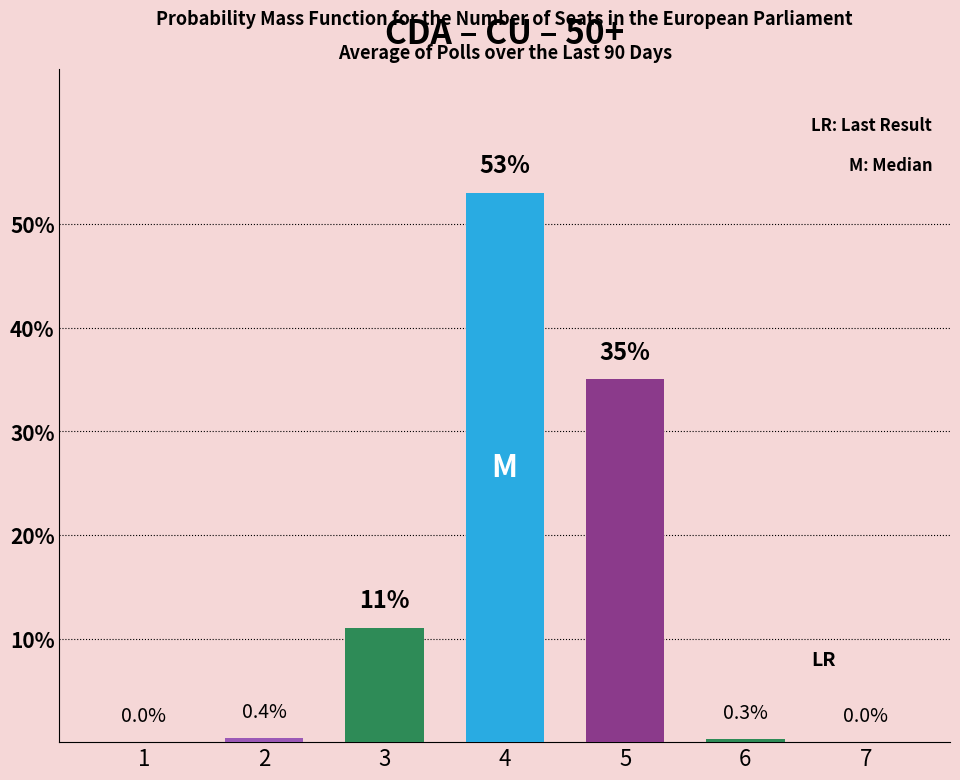

What is the change in value from 2 to 5?

+34.6